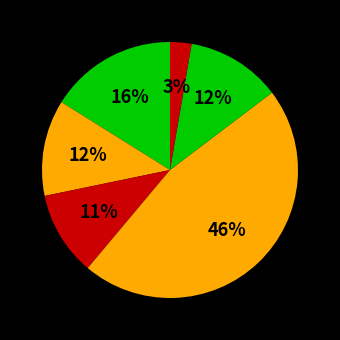

Is there any slice that represents more than half of the pie?

No